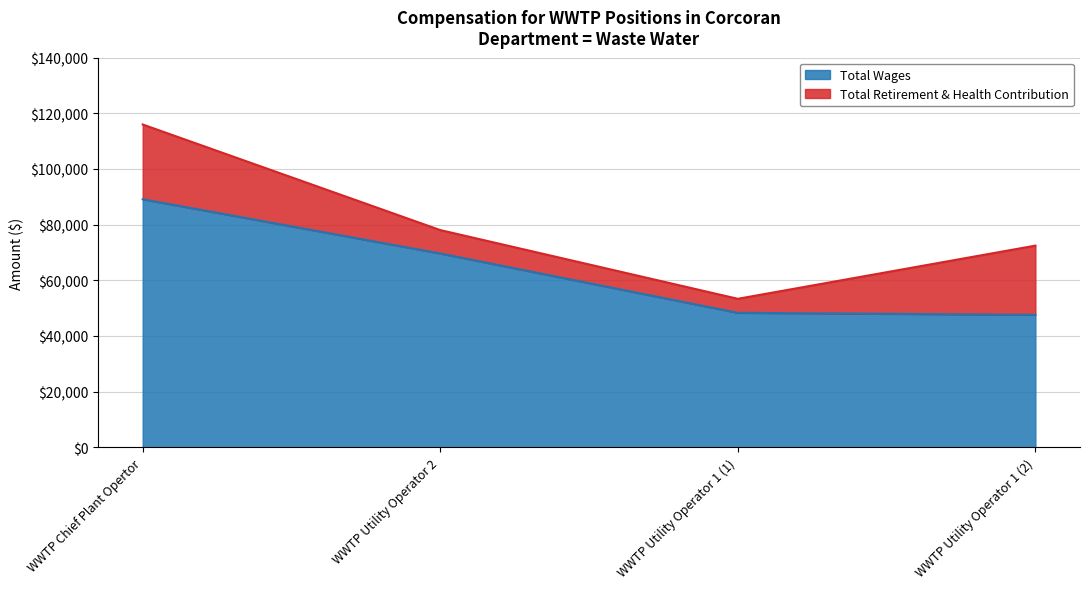

Does the chart have visible grid lines?

Yes